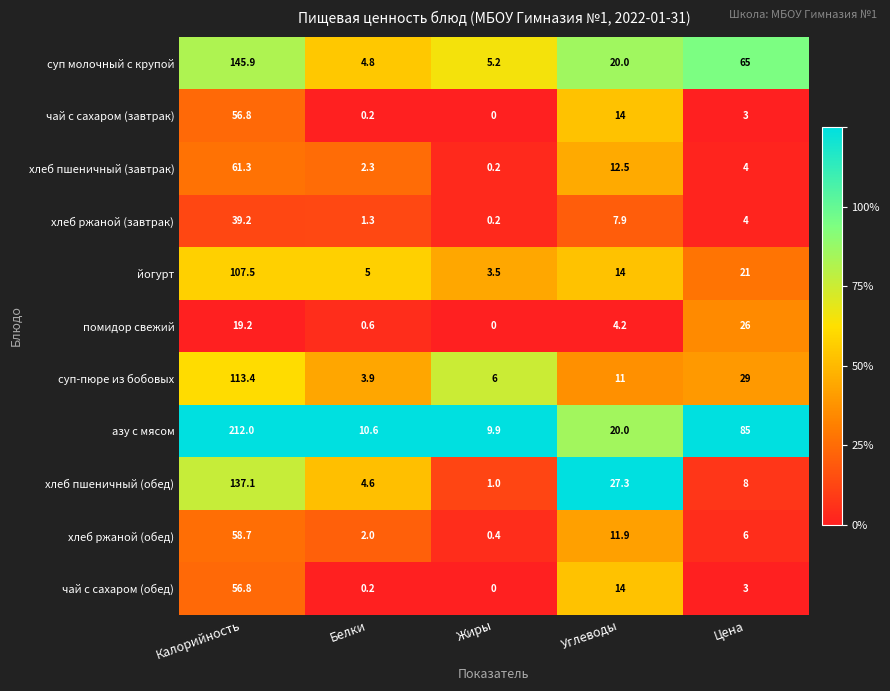

Which series has the largest range (max minus min)?

азу с мясом